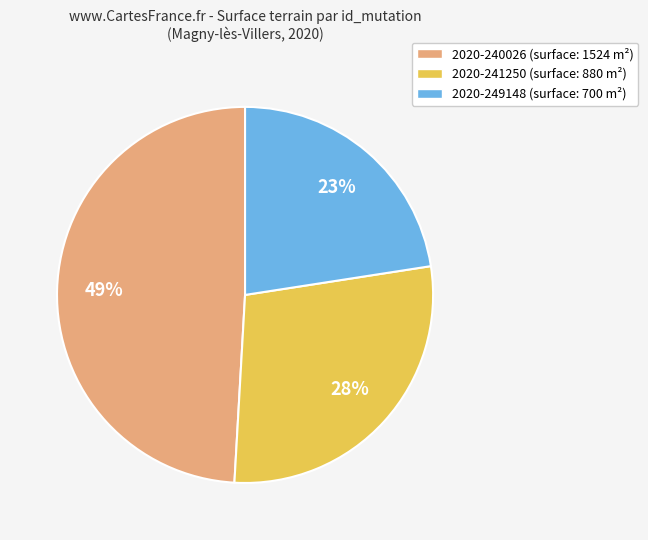

What is the largest slice in the pie chart?

2020-240026